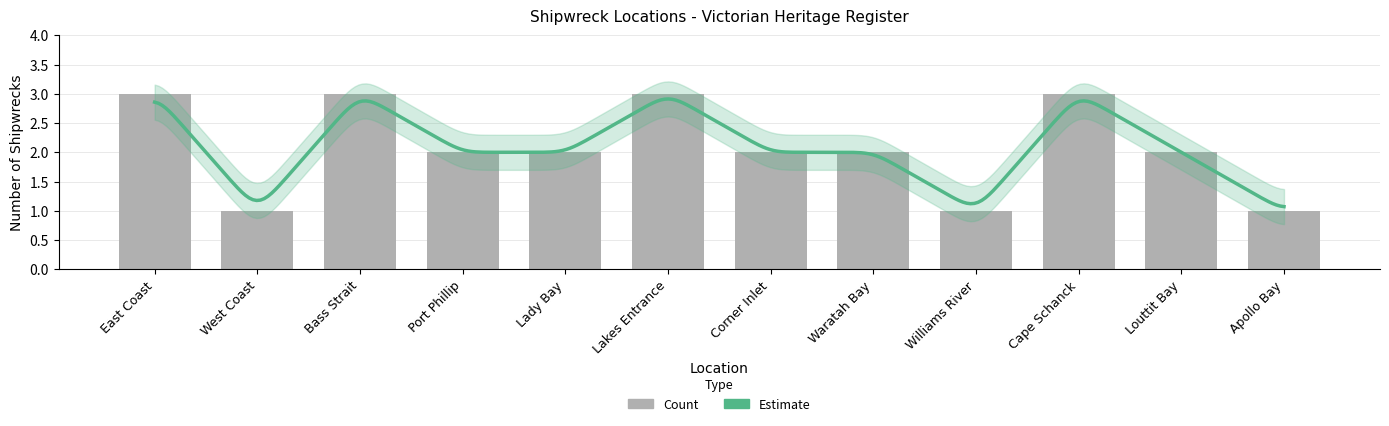

Reading right to left, extract all data points from this chart.

1	2	3	1	2	2	3	2	2	3	1	3